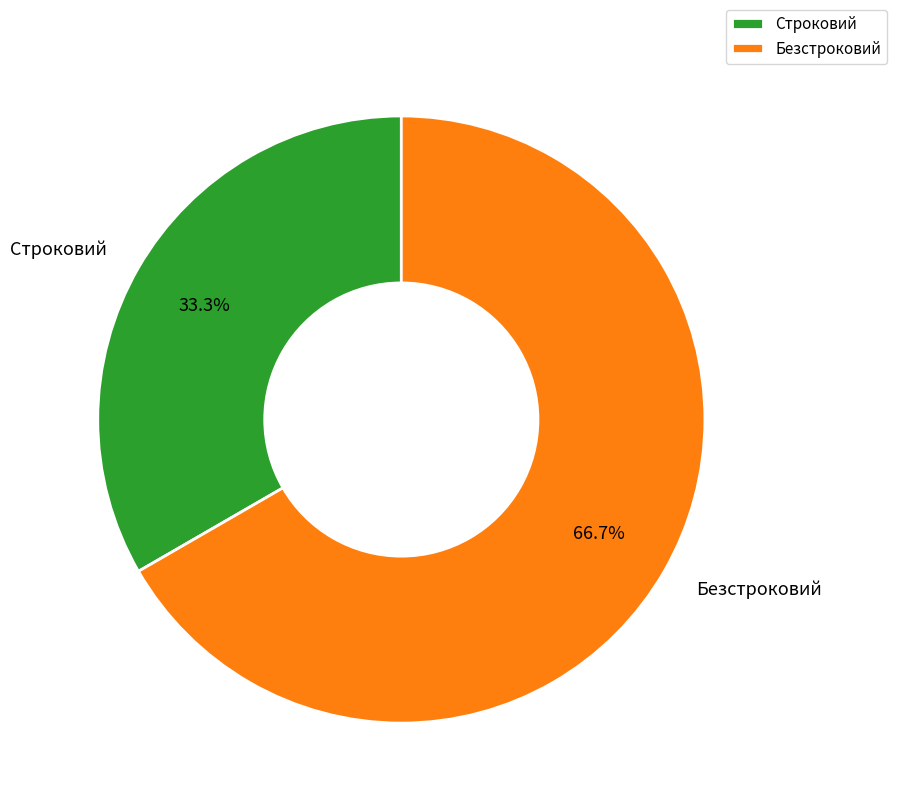

Combined, what portion of the pie is Безстроковий and Строковий?

100.0%